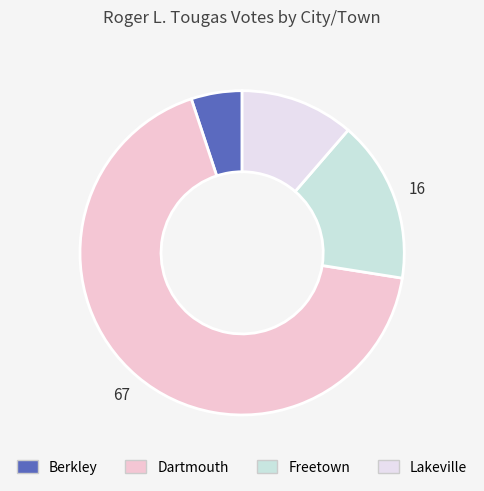

Count the number of slices in the pie.

4